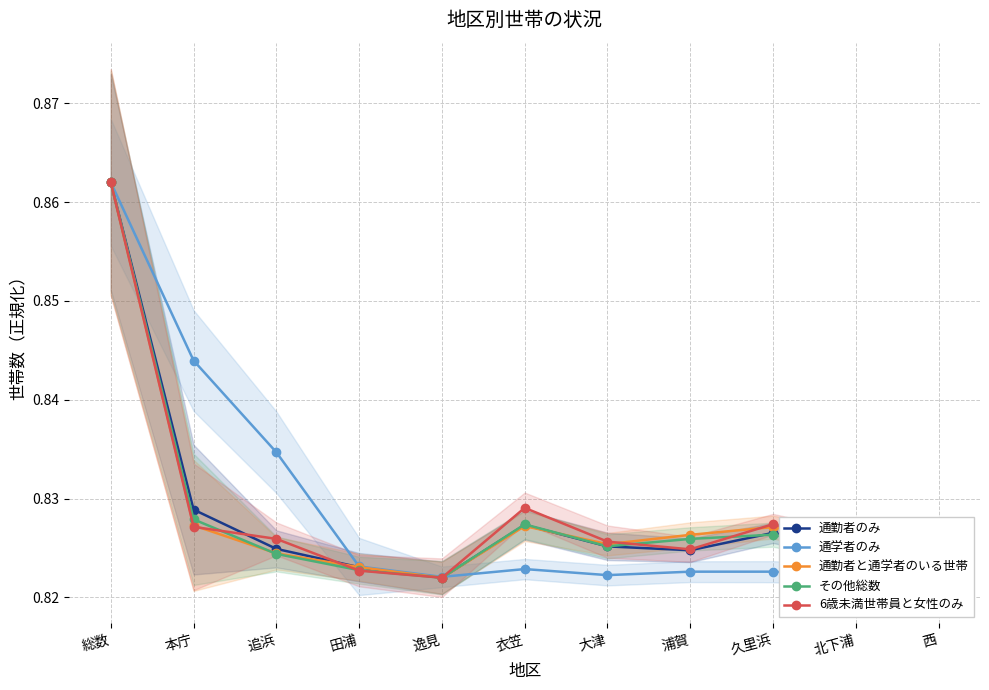

What is the label of the 9th point from the right?

追浜